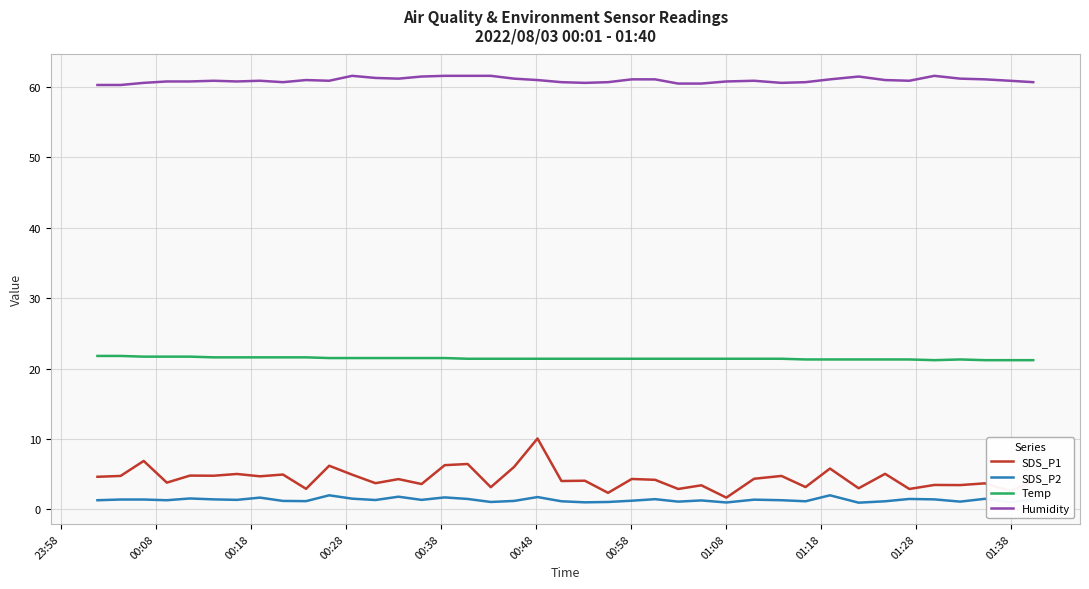

Rank the series by their maximum value, from highest to lowest.

Humidity, Temp, SDS_P1, SDS_P2